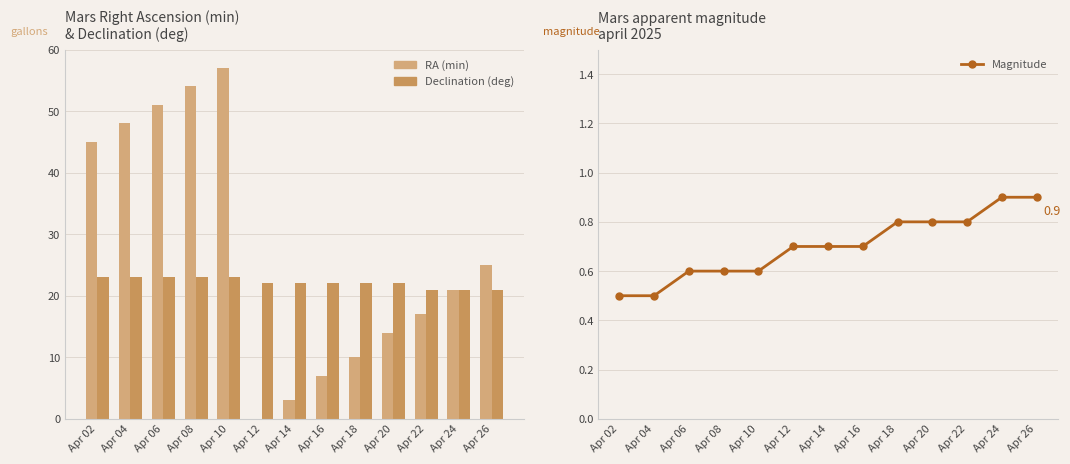

What is the value of the Declination (deg) bar at the 11th from the left?

21.0